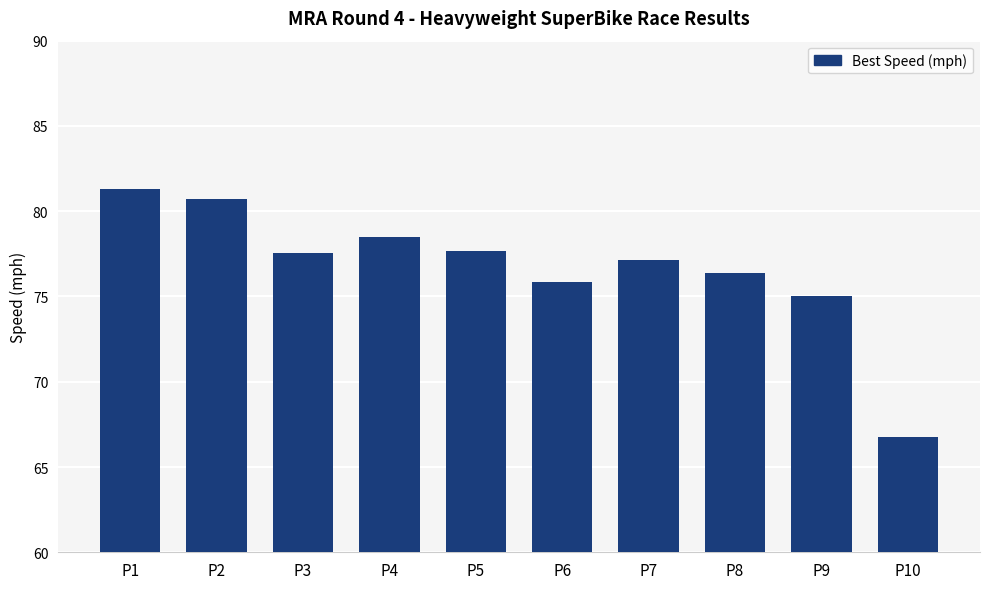

What is the value of the 5th bar from the left?

77.7